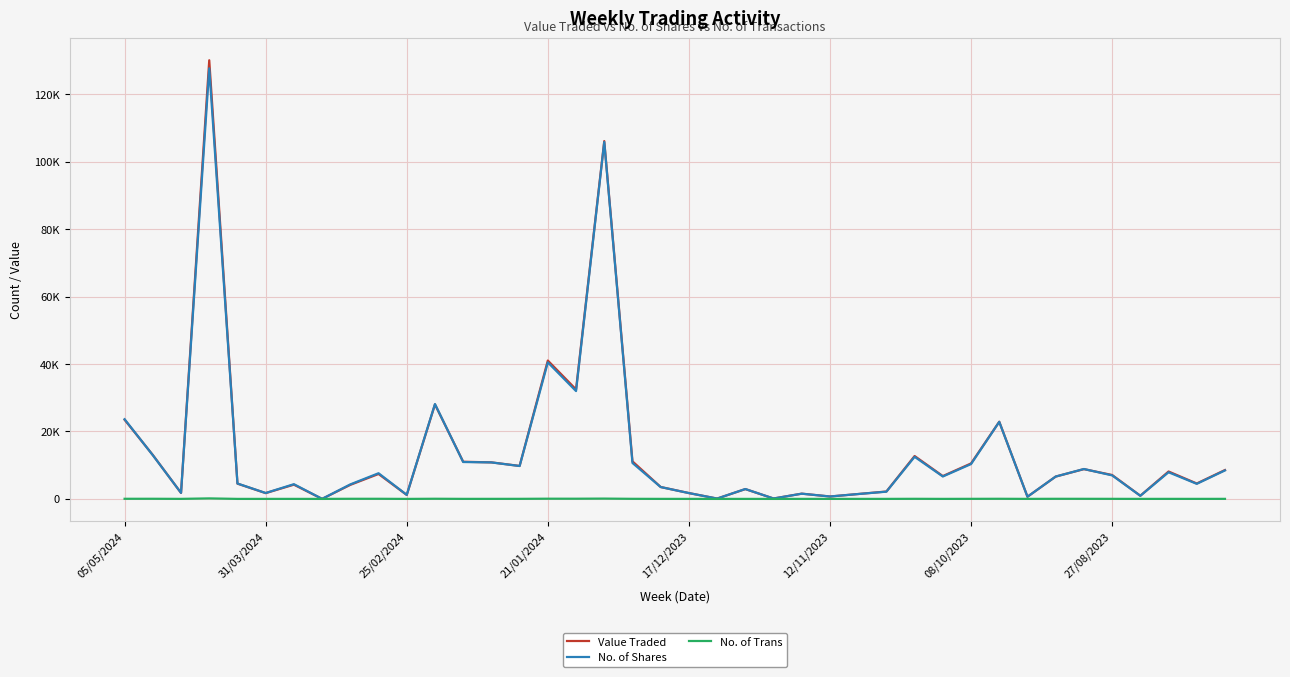

Is this an area chart (filled region under the line)?

No